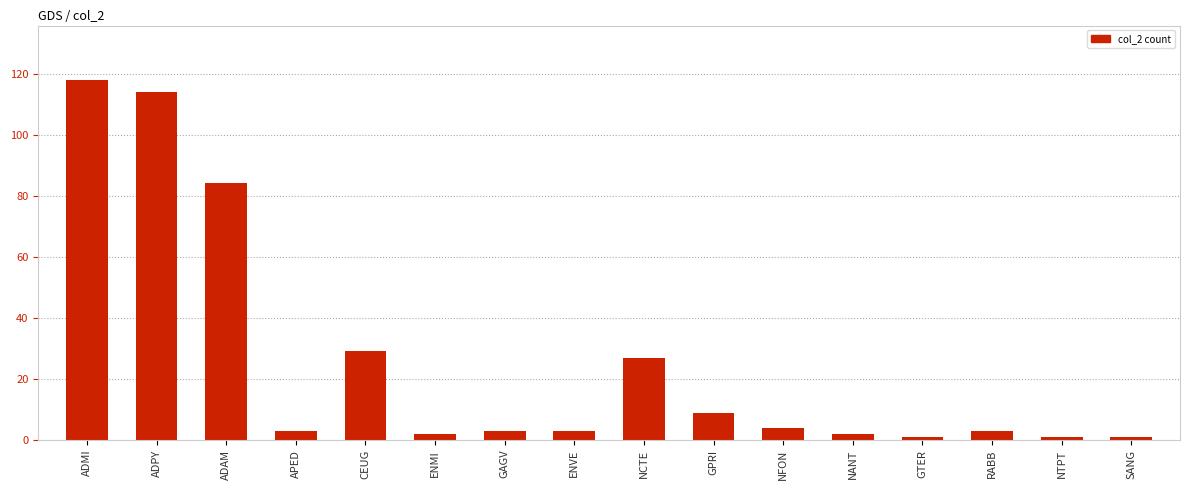

What is the sum of all values?

404